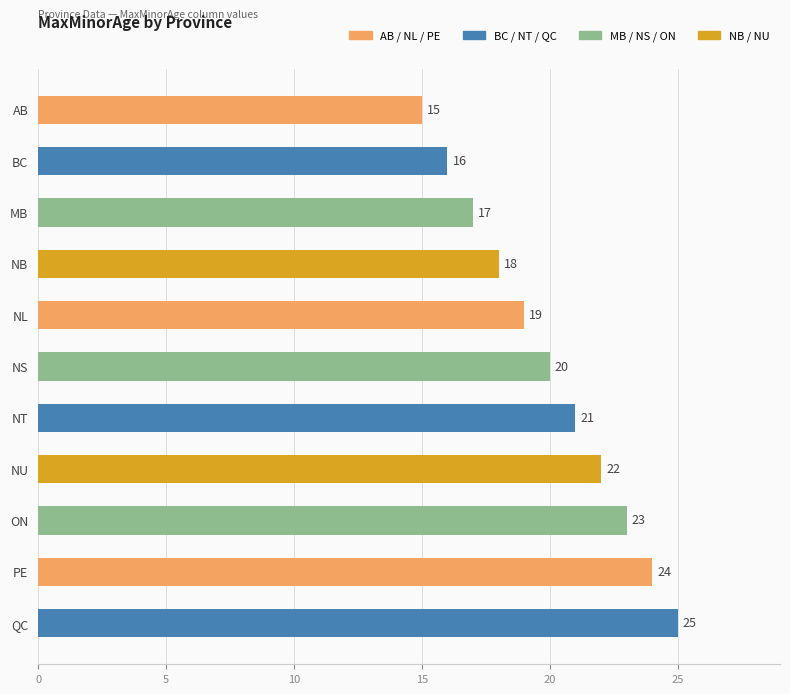

What is the difference between the maximum and second lowest values?

9